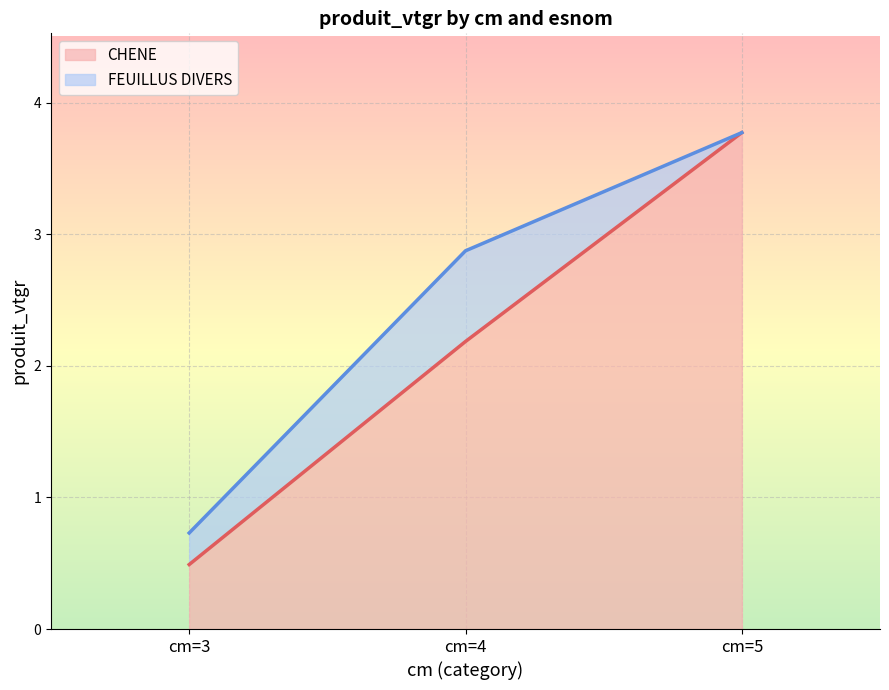

What is the lowest value of the CHENE series?

0.5